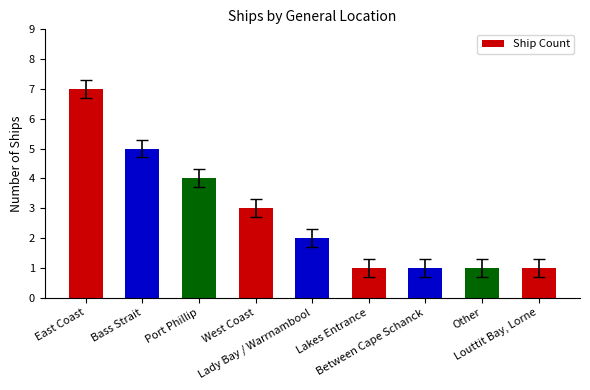

Count the number of categories in the chart.

9